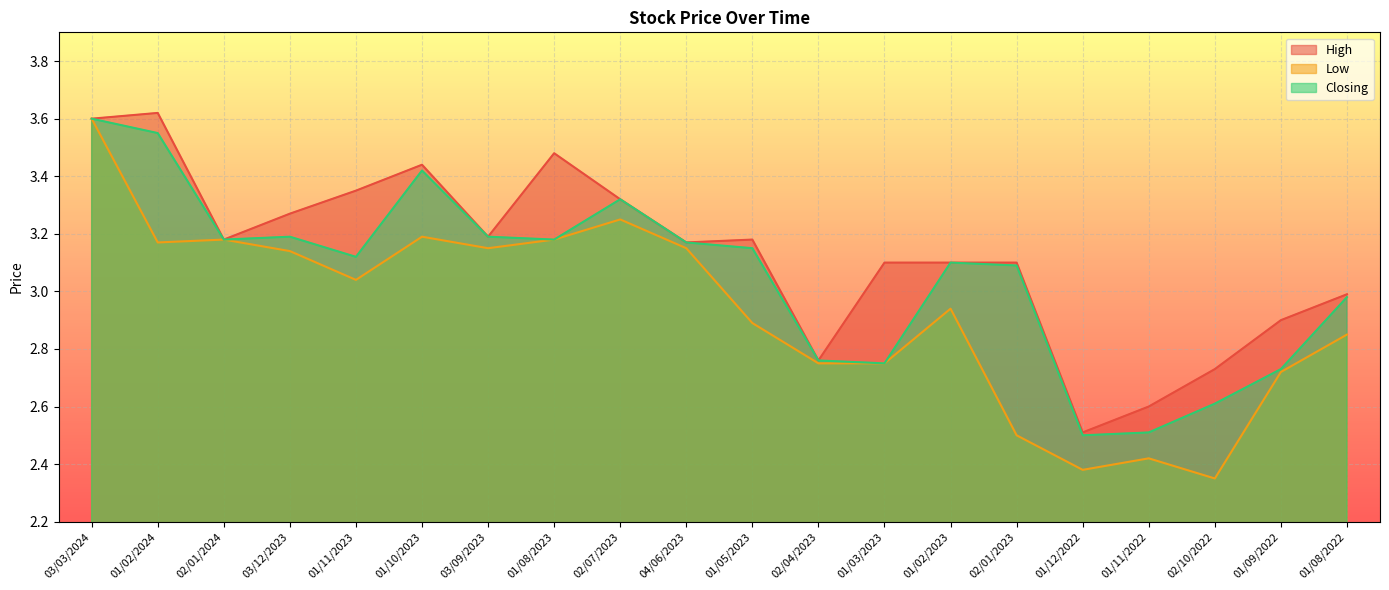

The Closing series shows 3.2 at 04/06/2023. True or false?

True